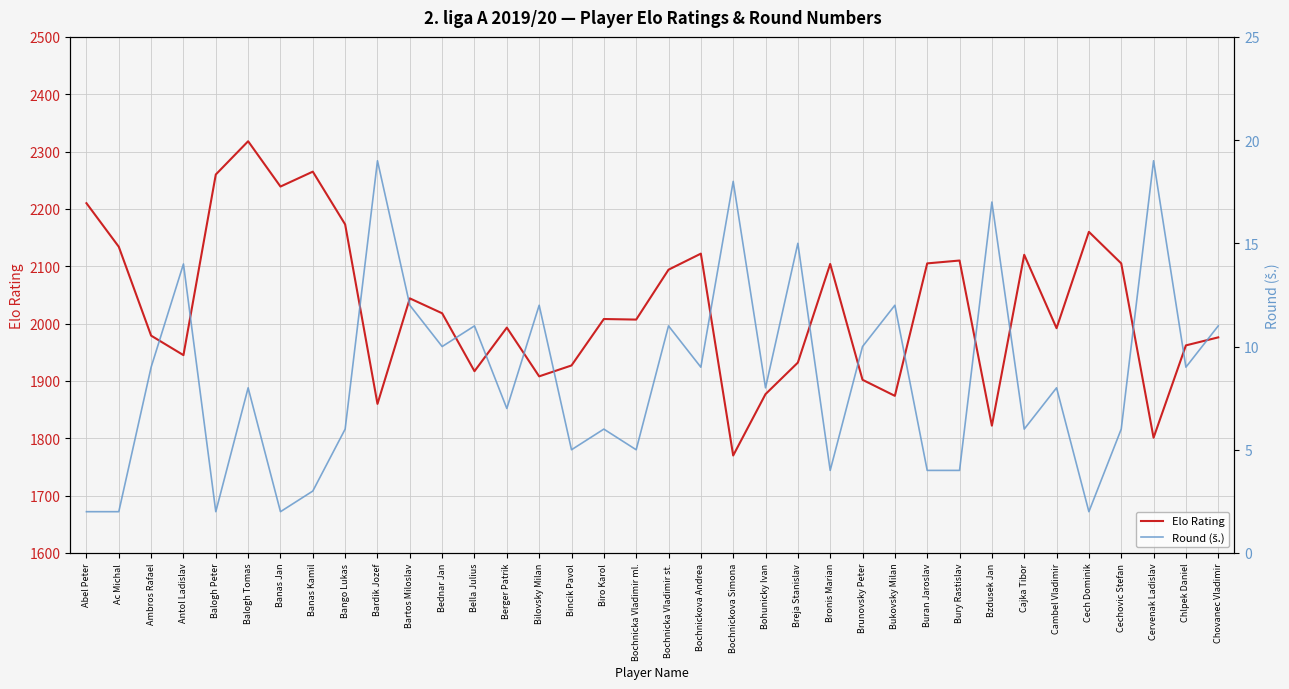

List the labels in order of Round (š.) value, smallest first.

Abel Peter, Ac Michal, Balogh Peter, Banas Jan, Cech Dominik, Banas Kamil, Bronis Marian, Buran Jaroslav, Bury Rastislav, Bincik Pavol, Bochnicka Vladimir ml., Bango Lukas, Biro Karol, Cajka Tibor, Cechovic Stefan, Berger Patrik, Balogh Tomas, Bohunicky Ivan, Cambel Vladimir, Ambros Rafael, Bochnickova Andrea, Chlpek Daniel, Bednar Jan, Brunovsky Peter, Bella Julius, Bochnicka Vladimir st., Chovanec Vladimir, Bartos Miloslav, Bilovsky Milan, Bukovsky Milan, Antol Ladislav, Breja Stanislav, Bzdusek Jan, Bochnickova Simona, Bardik Jozef, Cervenak Ladislav